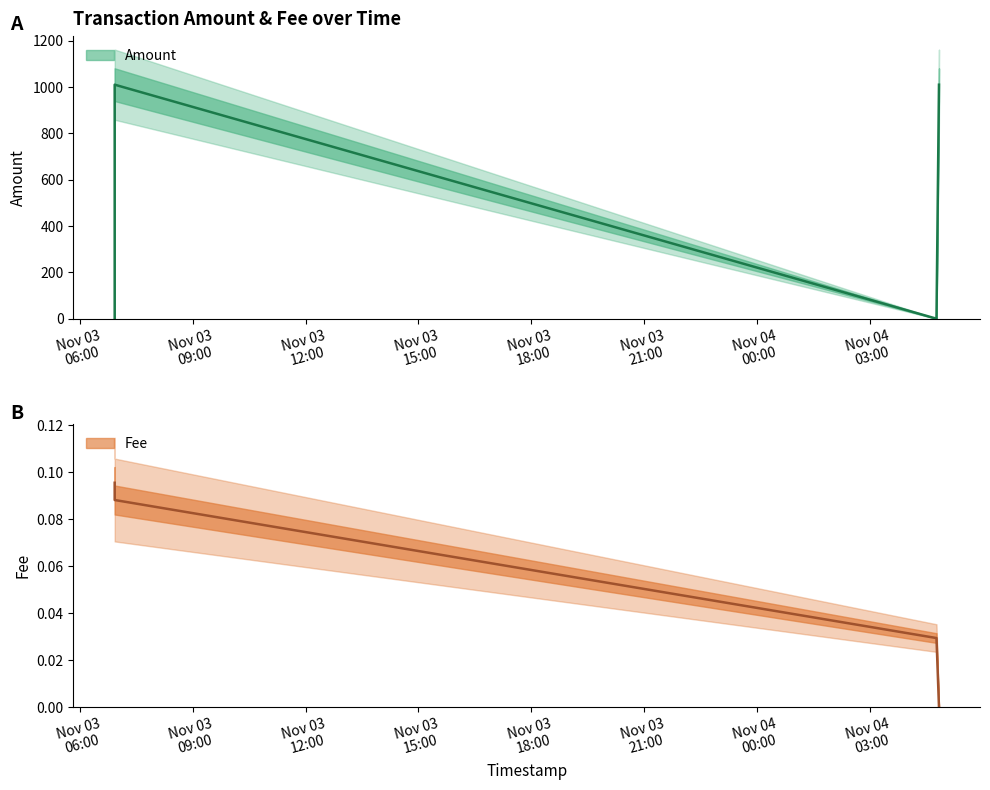

Where is Fee nearest to the value 0?

2020-11-04 04:50:43